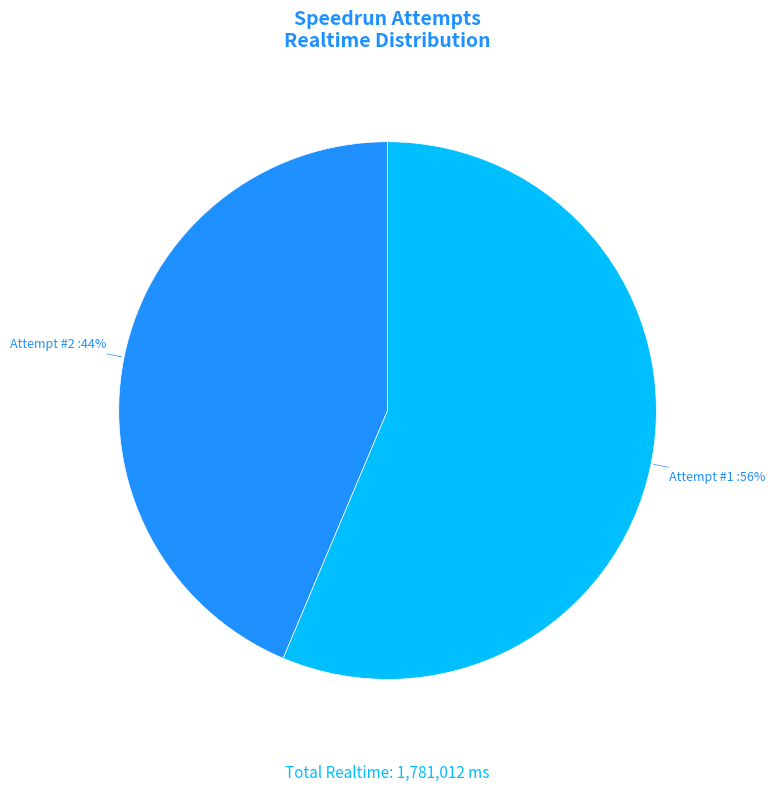

What percentage is the Attempt #1 slice, to the nearest percent?

56%